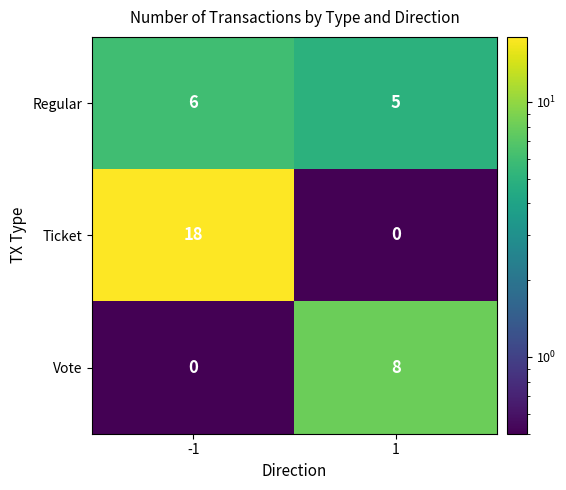

What is the sum of the Ticket values at -1 and 1?

18